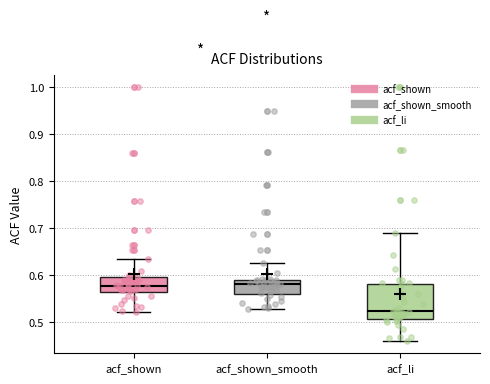

Where does the upper whisker of the box for acf_shown_smooth end on the y-axis? The values are not printed on the chart, so give them approximately, as read against the axis.

0.63